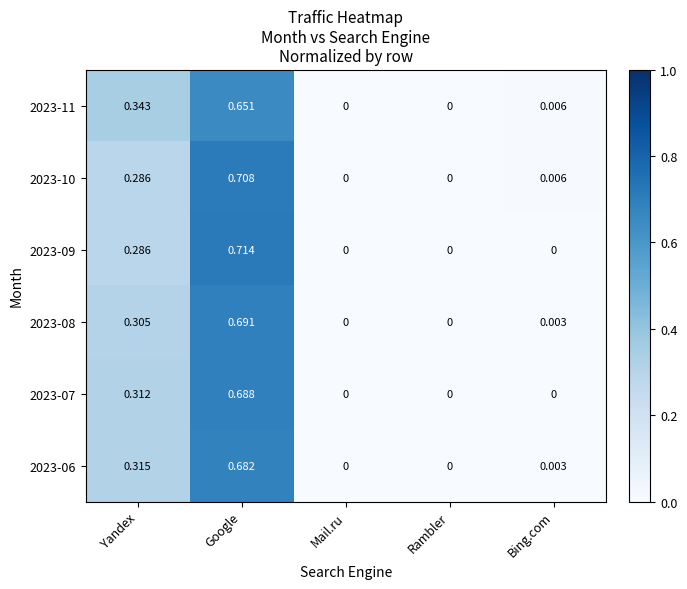

Which category has the highest value across all series?

Google